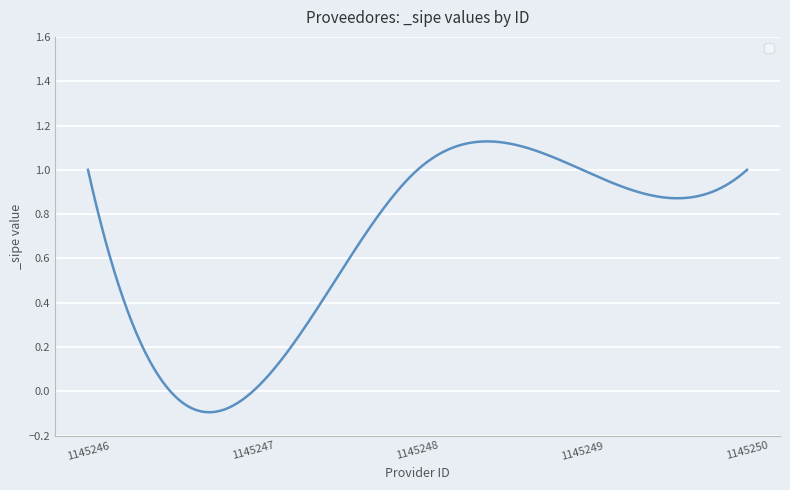

What is the difference between the maximum and minimum values?

1.2